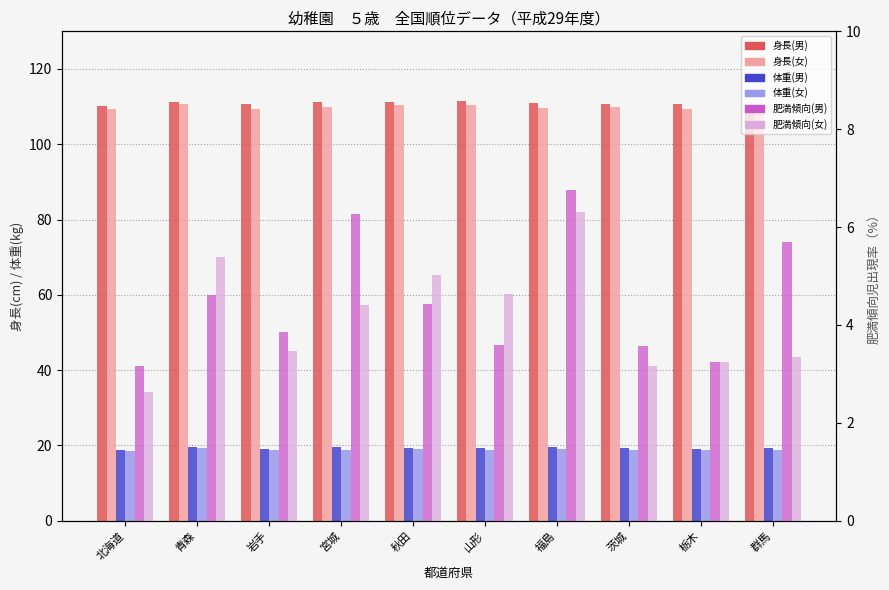

Which label corresponds to the largest value in the chart?

山形